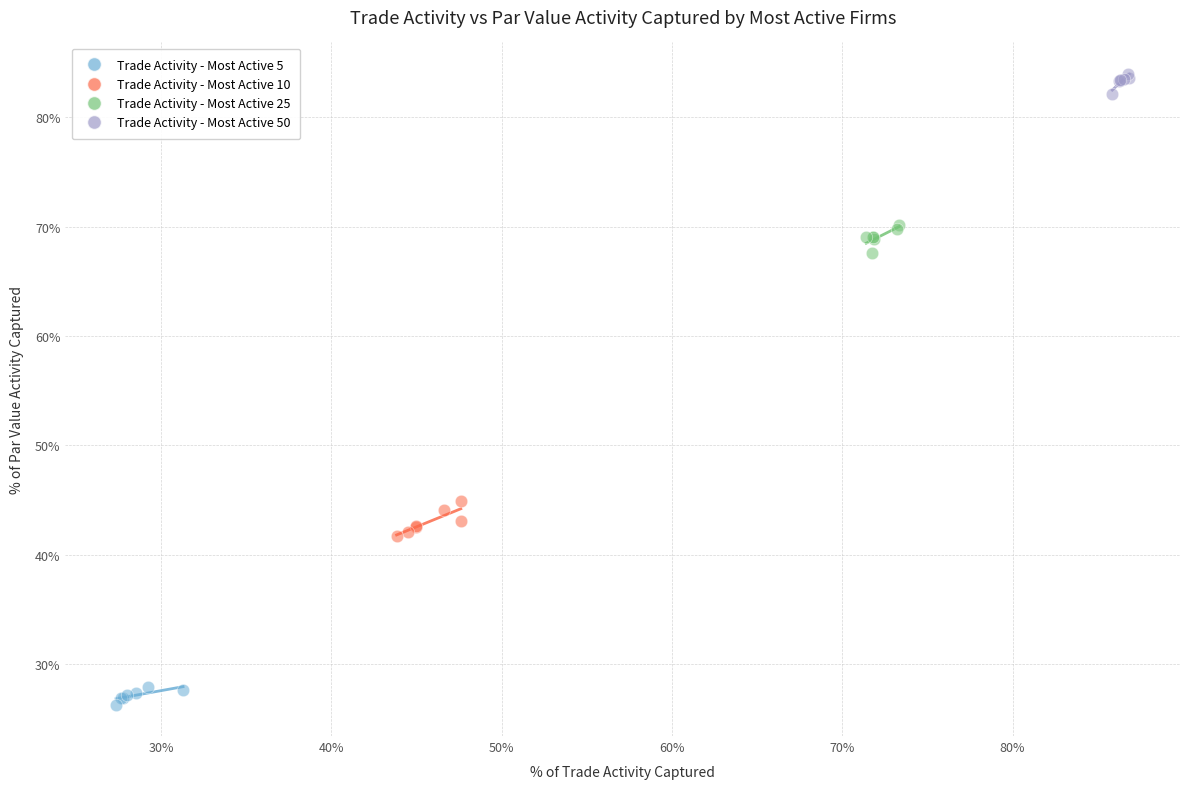

What are all the series names shown in the legend?

Trade Activity - Most Active 5, Trade Activity - Most Active 10, Trade Activity - Most Active 25, Trade Activity - Most Active 50